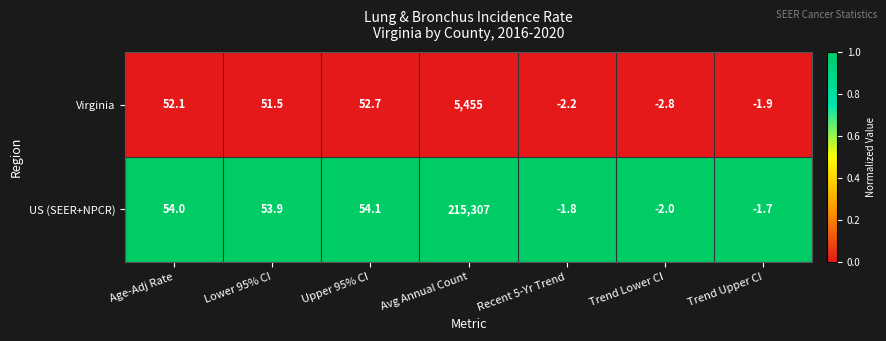

What is the maximum value shown in the chart?

215307.0